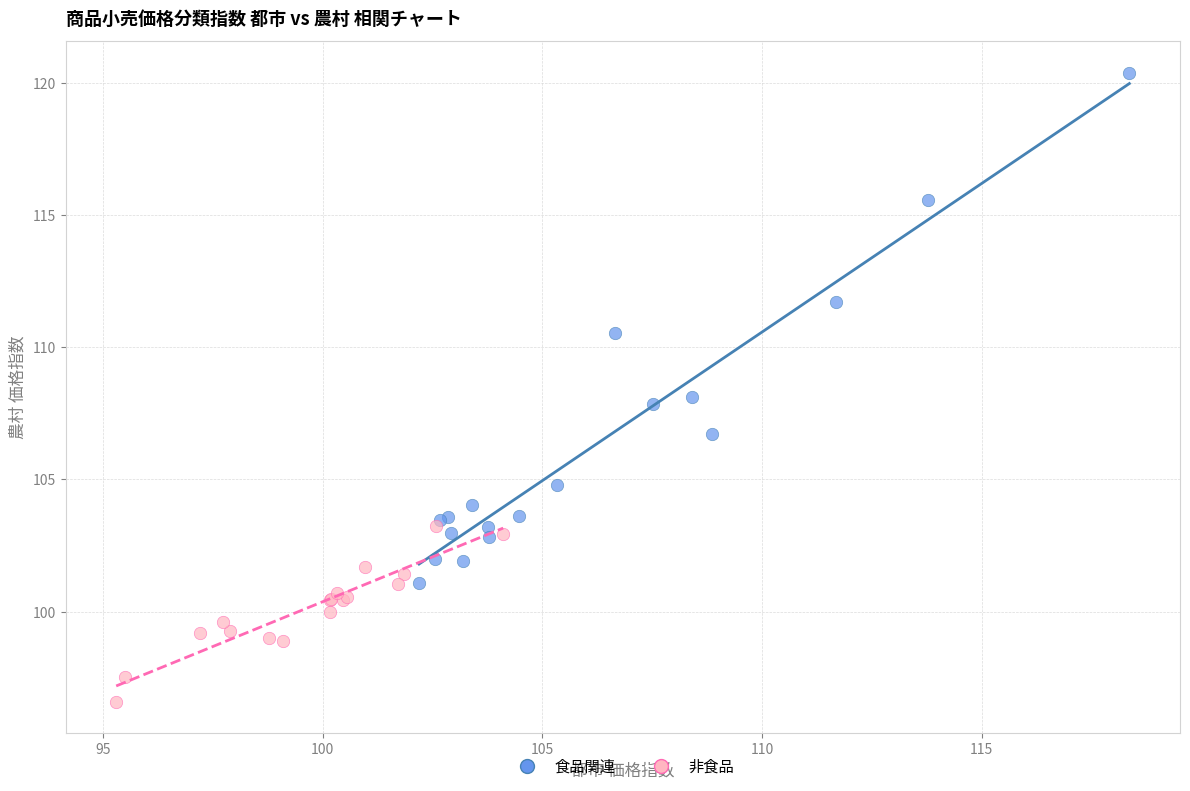

Which series has the widest spread of Y values?

食品関連